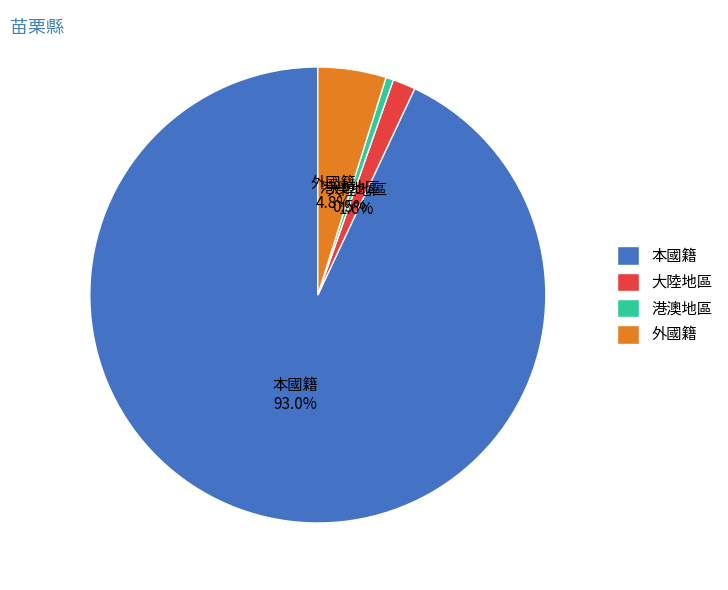

Is it true that 本國籍 is 46% of the pie?

False